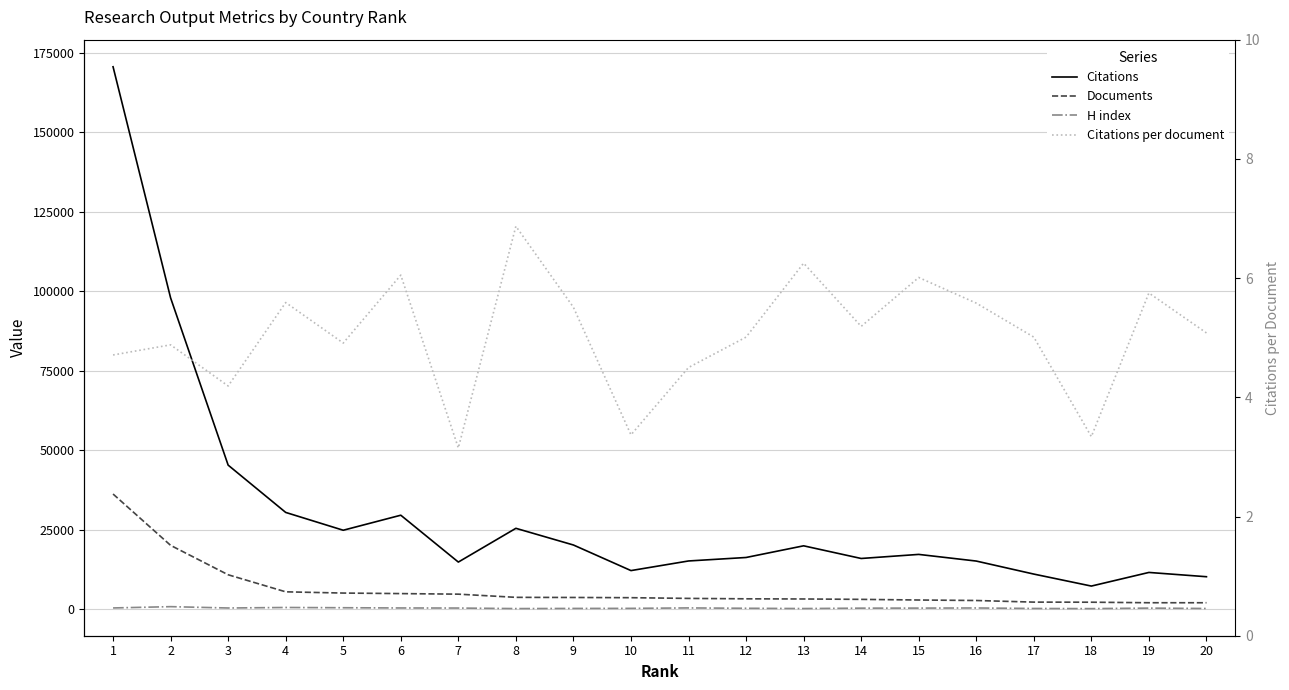

What is the average value of the H index series?

320.1